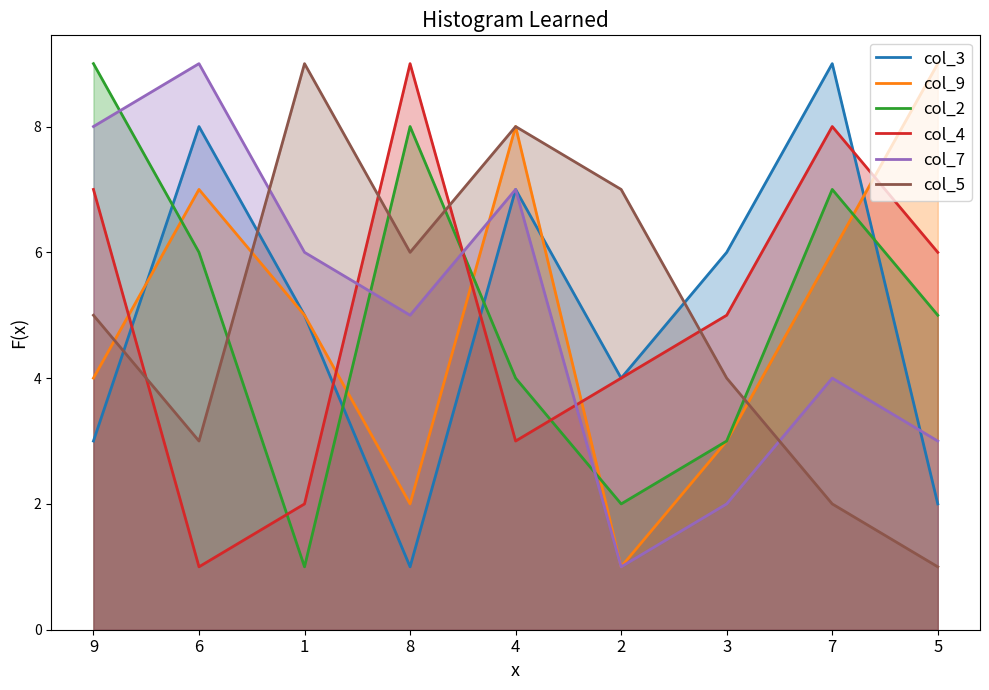

The value of col_5 at 2 is 4. True or false?

False